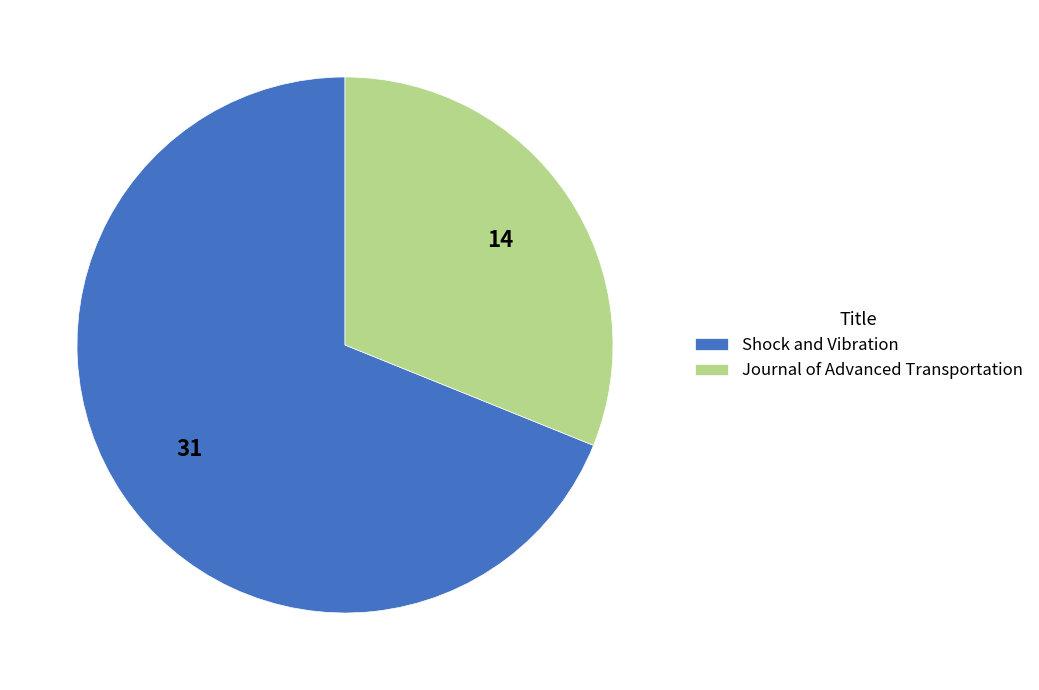

Rank the categories by value from highest to lowest.

Shock and Vibration, Journal of Advanced Transportation